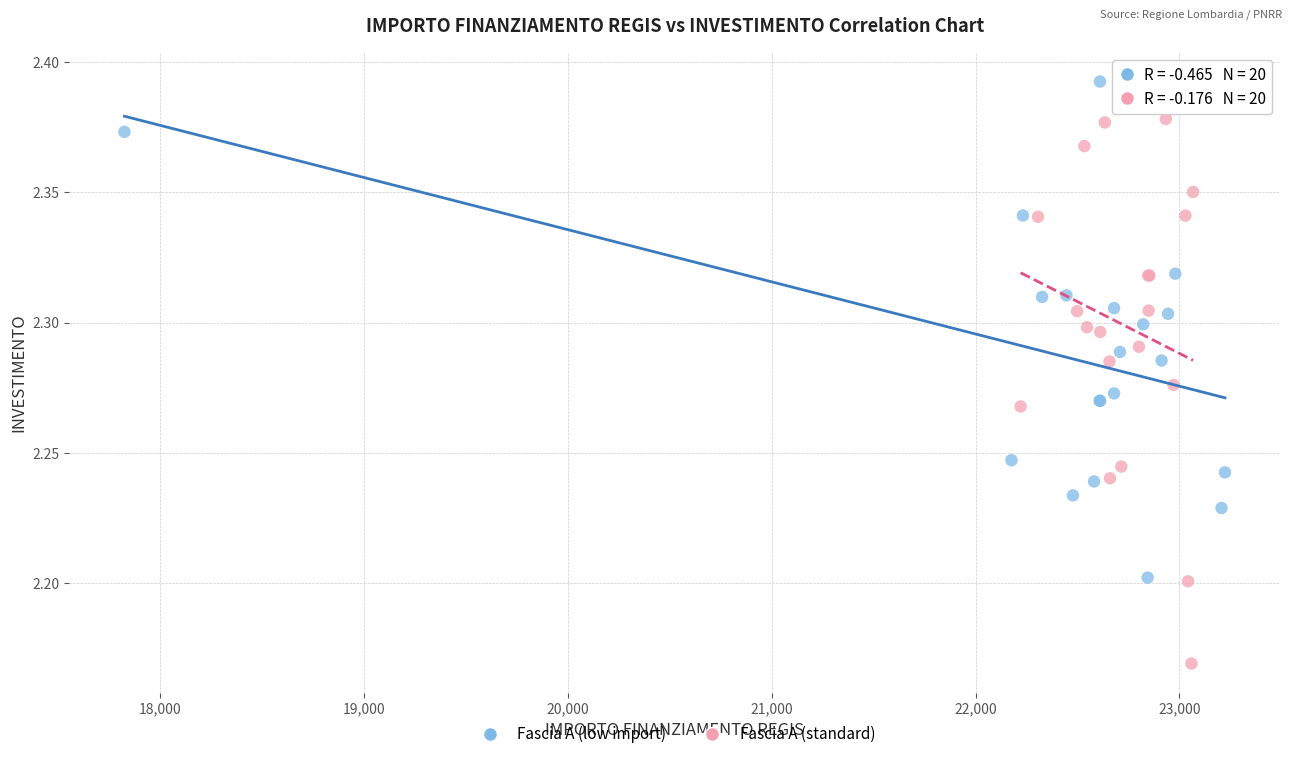

Which series has the largest Y range (max minus min)?

Fascia A (standard)